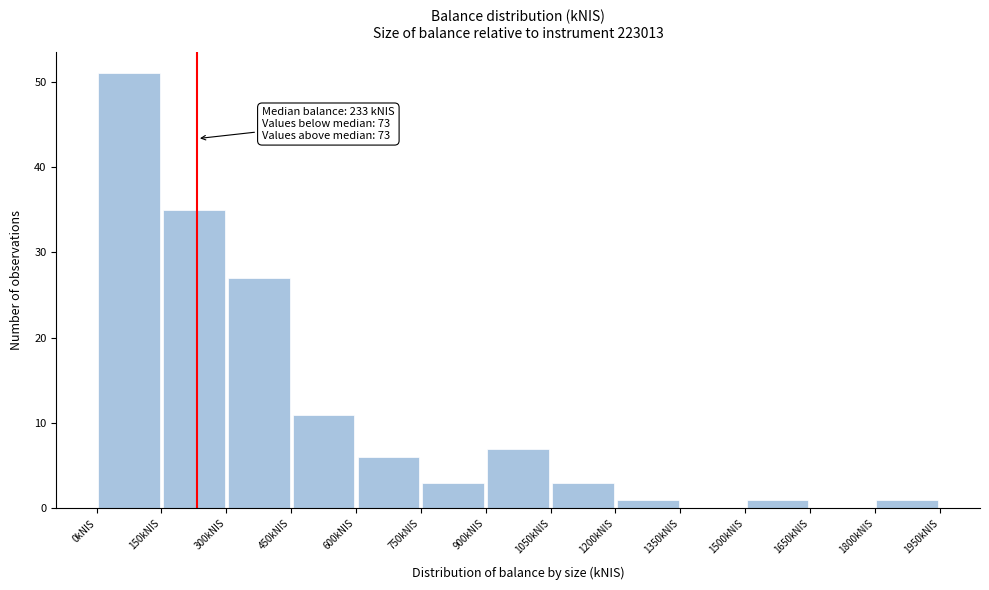

Which range on the x-axis has the tallest bar?

0 to 150